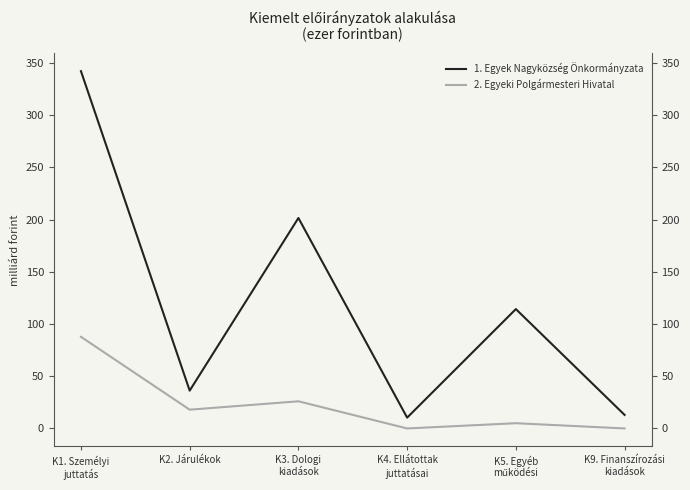

Which has a higher value, K1. Személyi
juttatás or K9. Finanszírozási
kiadások?

K1. Személyi
juttatás